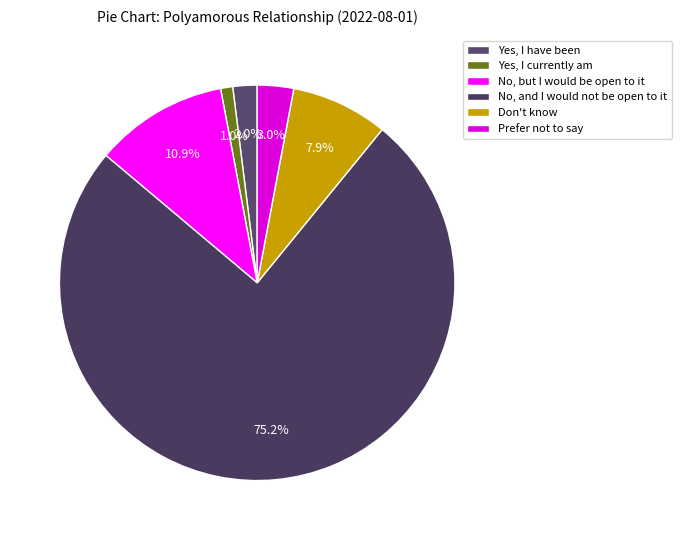

To the nearest percent, what is the combined percentage of Yes, I have been and Prefer not to say?

5%